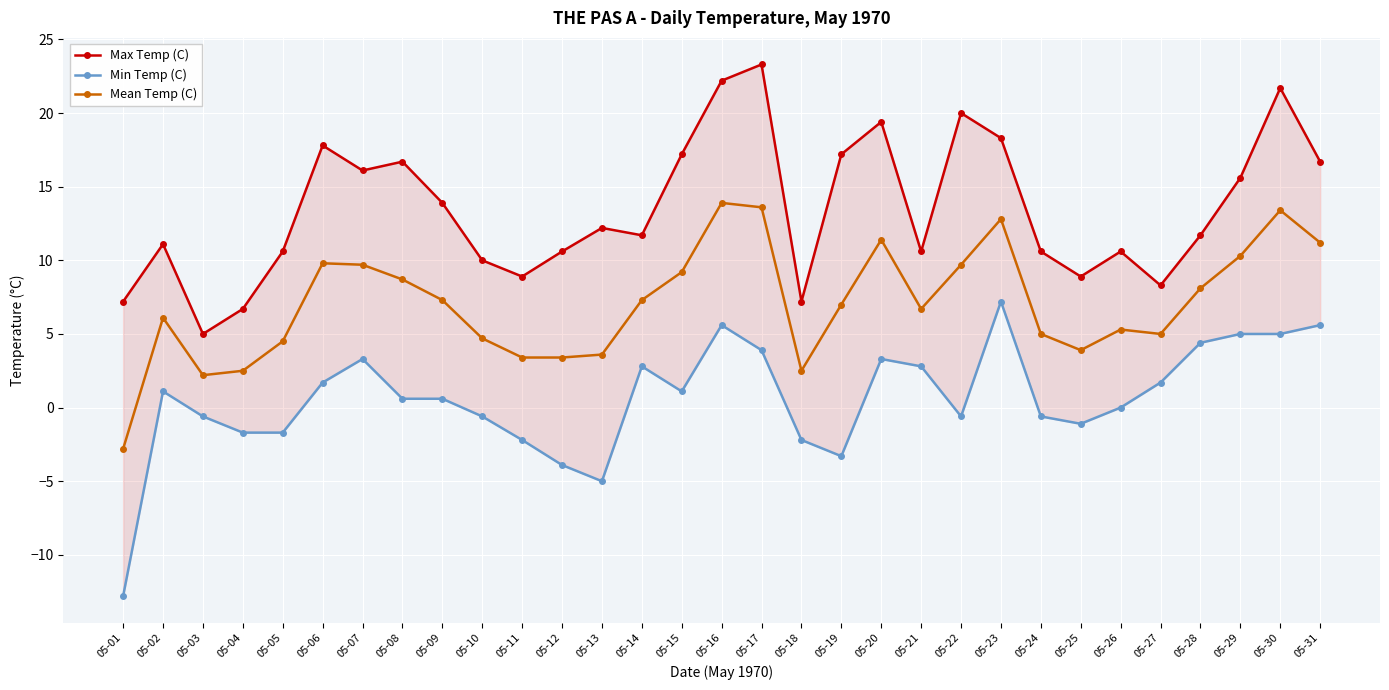

What is the difference between the maximum and minimum values in the Max Temp (C) series?

18.3